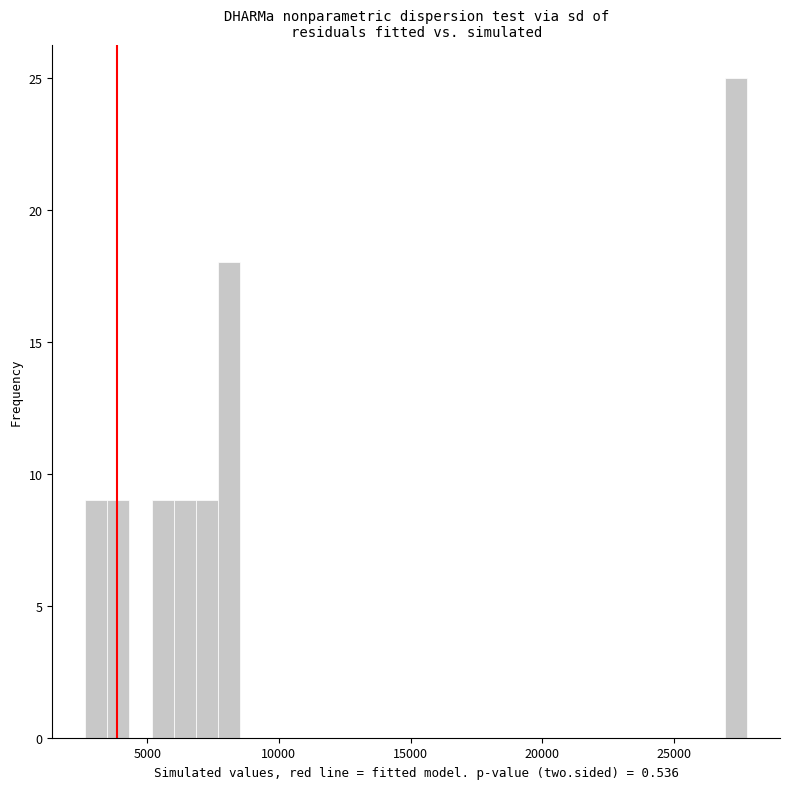

Around what value on the x-axis is the tallest bar? Give the approximate position of its centre, as read against the axis.

27500